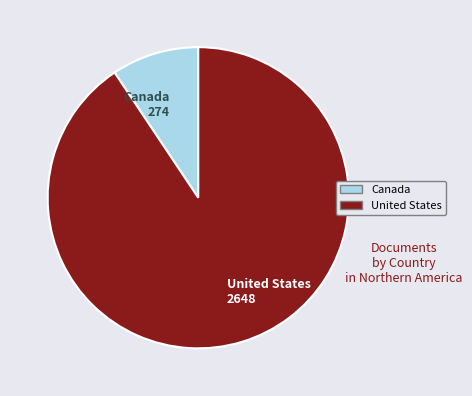

Does any single category account for the majority?

Yes